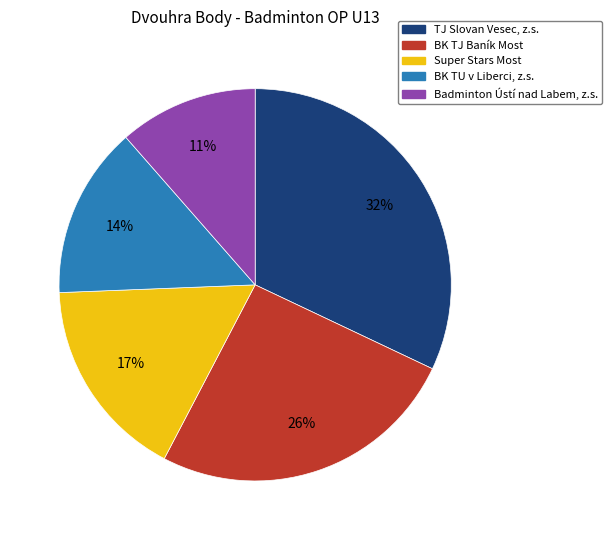

To the nearest percent, what percentage of the pie is BK TJ Baník Most?

26%